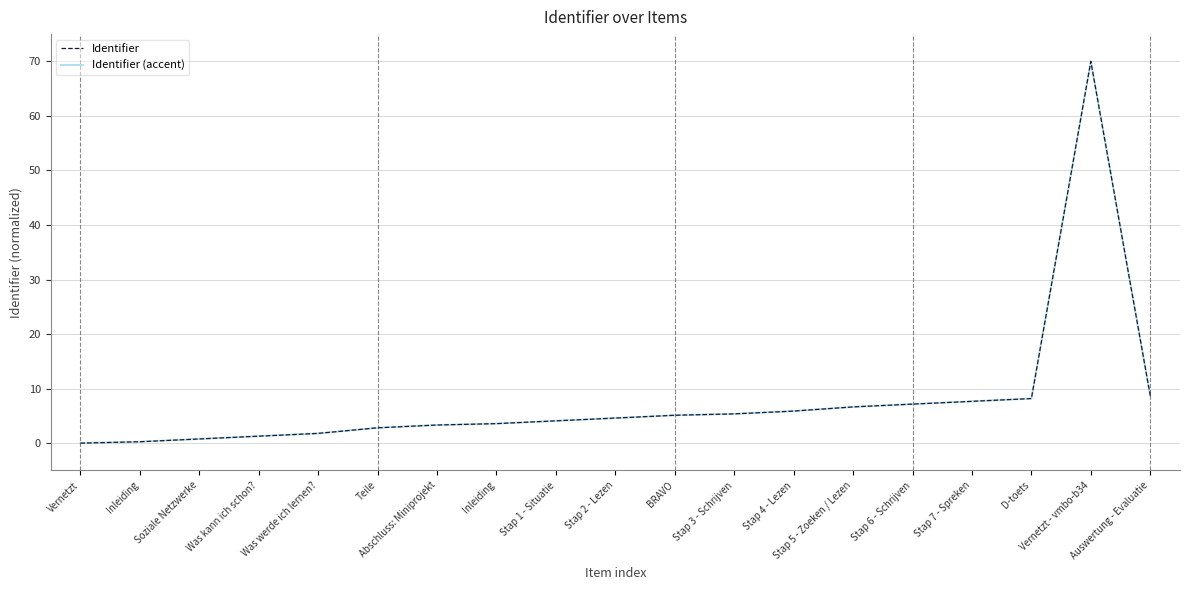

True or false: Identifier and Identifier (accent) intersect in this chart.

False